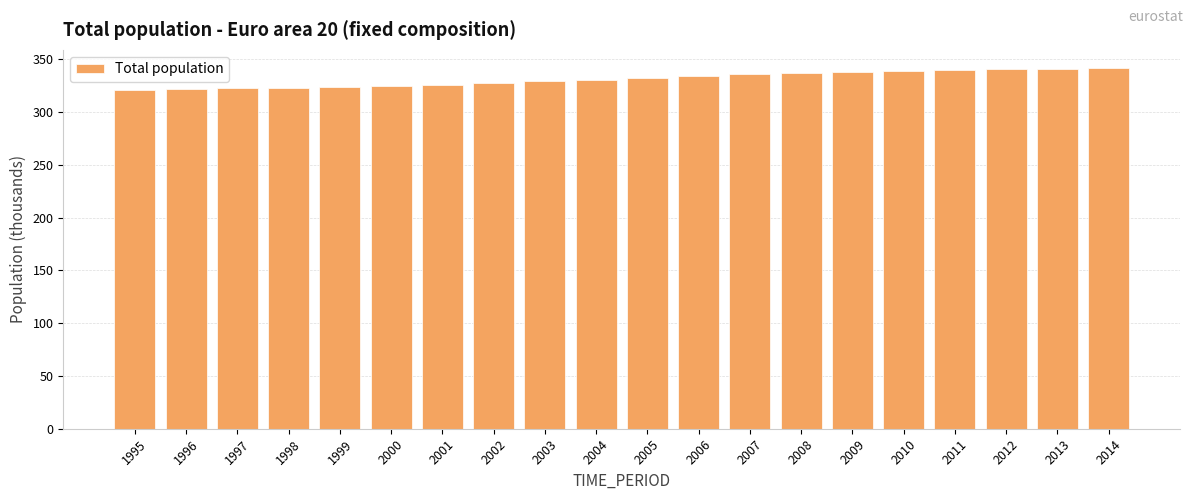

What is the change in value from 2002 to 2004?

+3.5